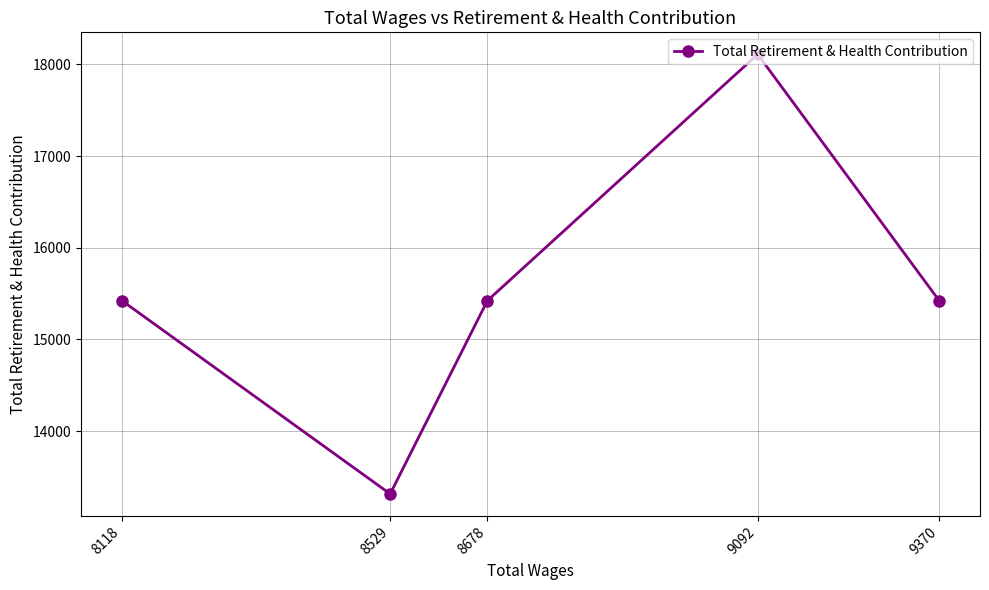

List the labels in order of value, largest first.

9092, 9370, 8678, 8118, 8529